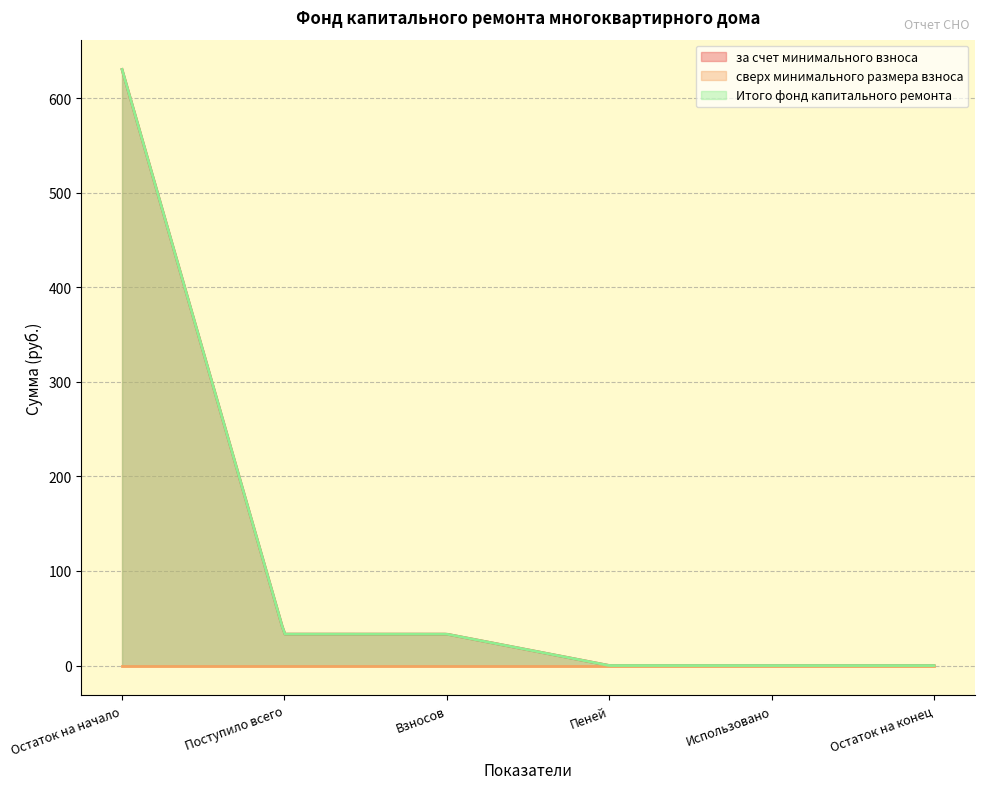

What is the total value across all series at Пеней?

0.1